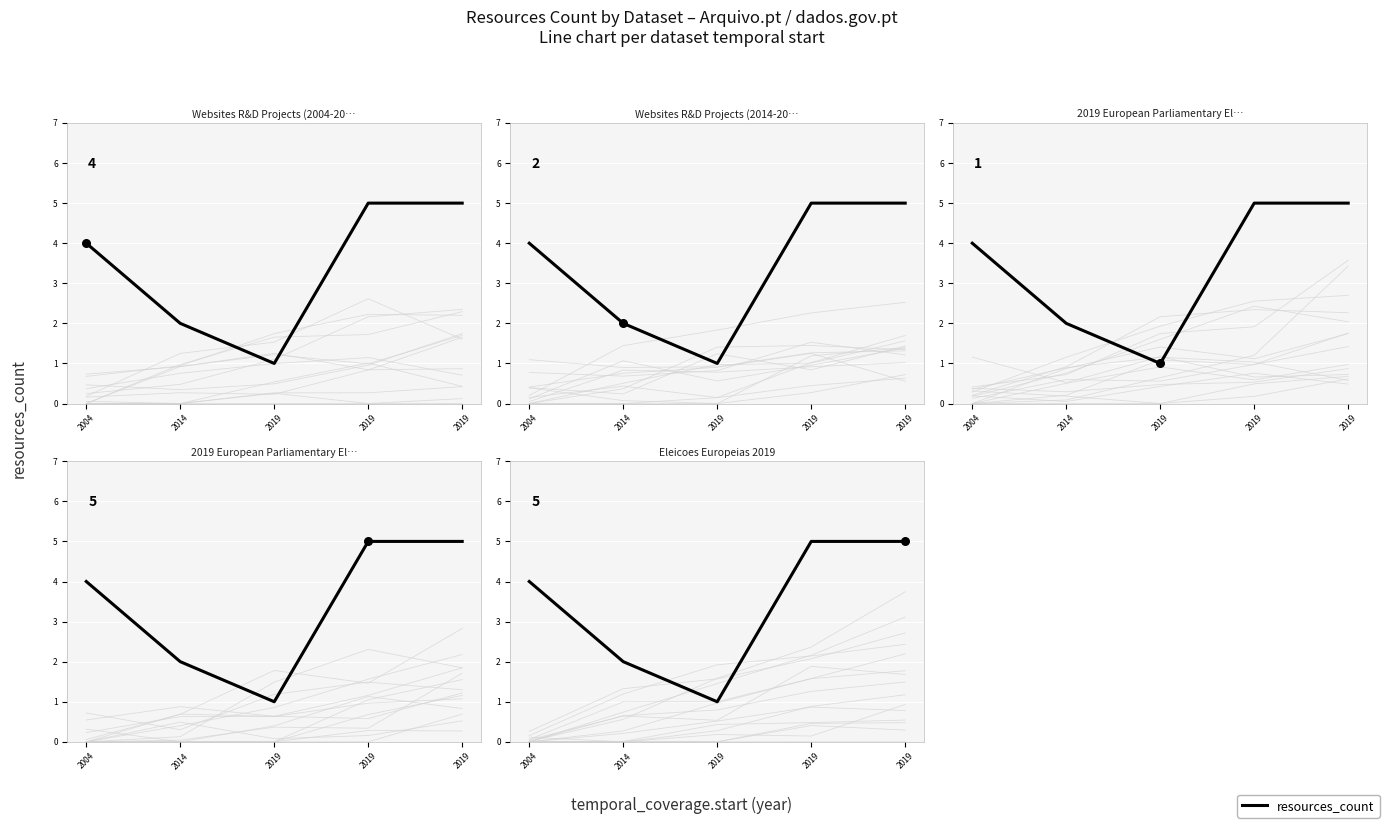

What is the change in value from 2004 to 2019?

-3